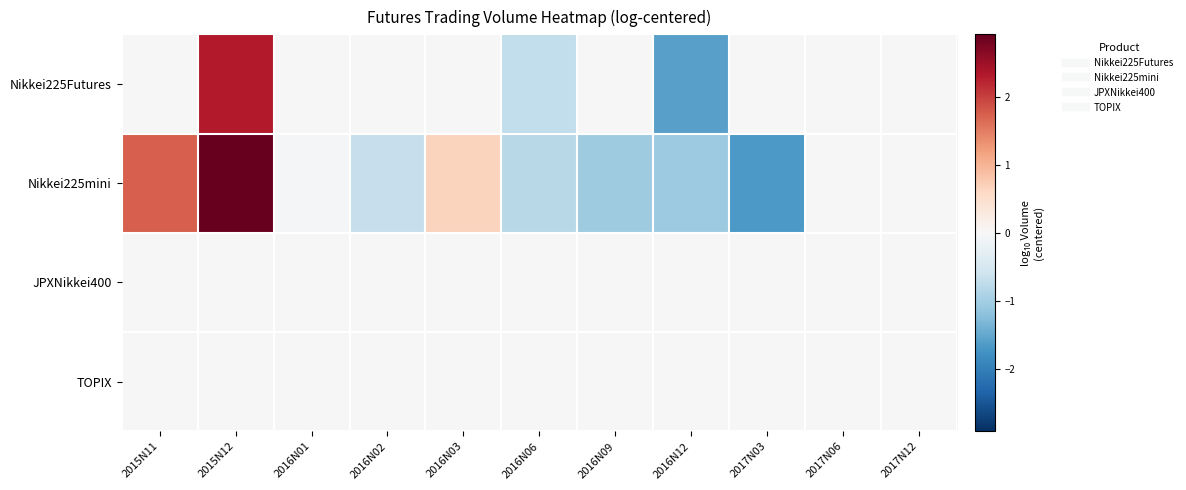

Which series changed the most between 2015N12 and 2016N09?

Nikkei225mini